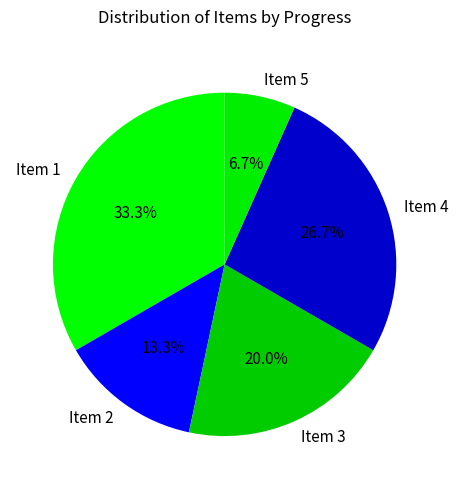

What is the ratio of the value at Item 4 to the value at Item 5?

4.0